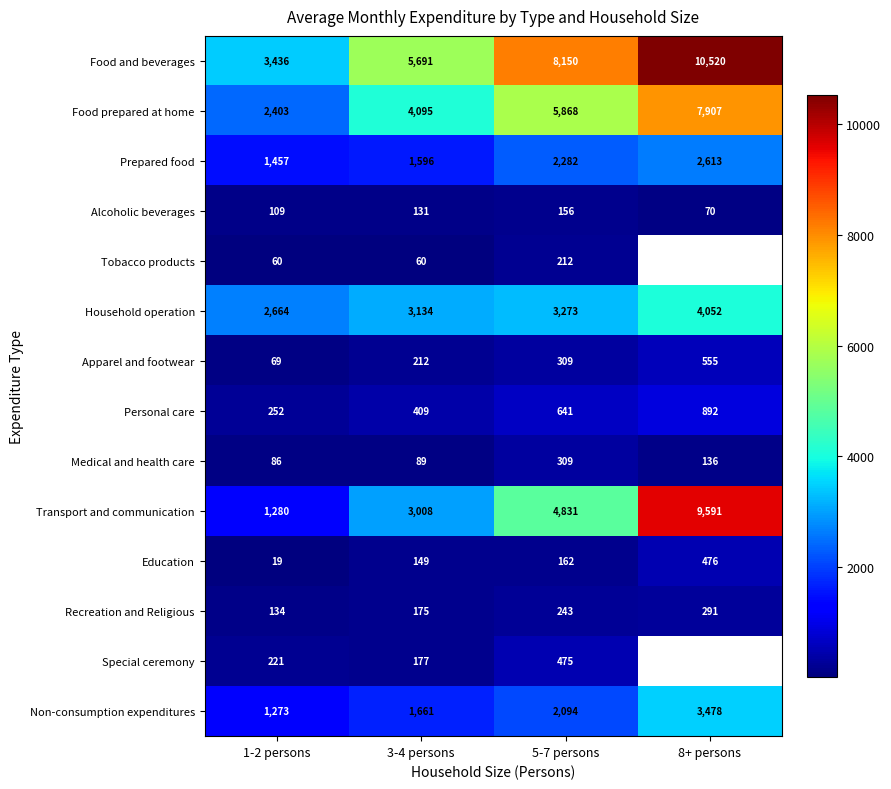

At which category does the chart reach its minimum across all series?

1-2 persons